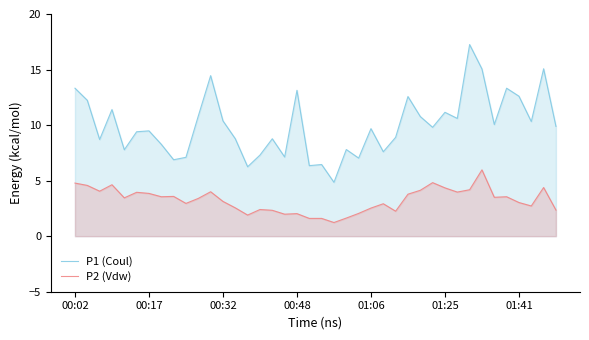

At how many categories does at least one series exceed 16?

1